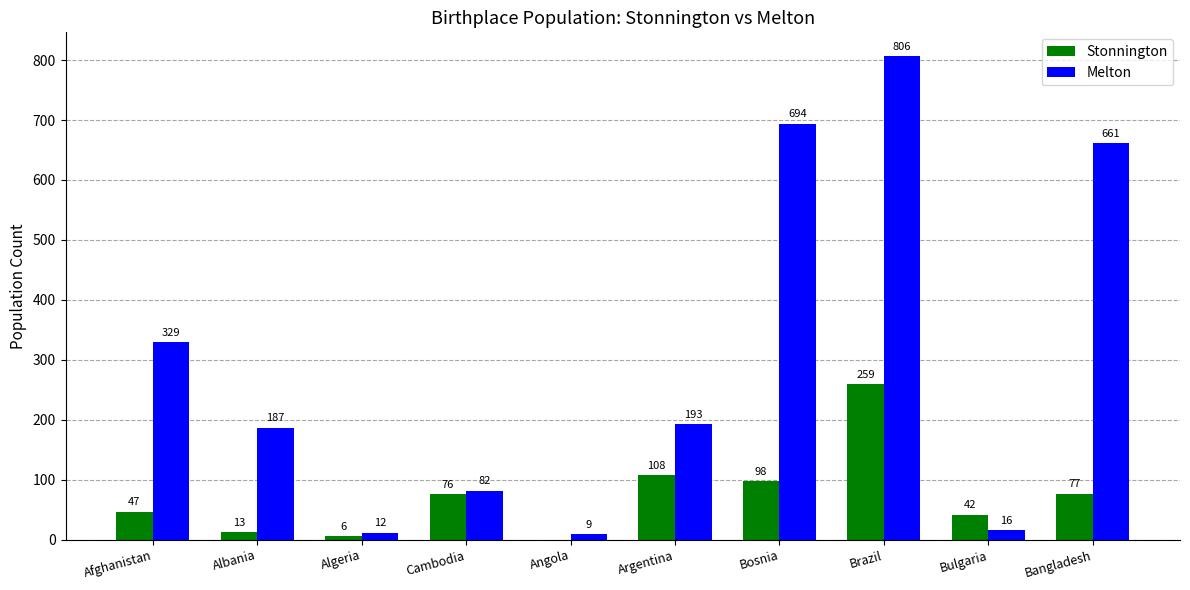

How many groups of bars are there?

10